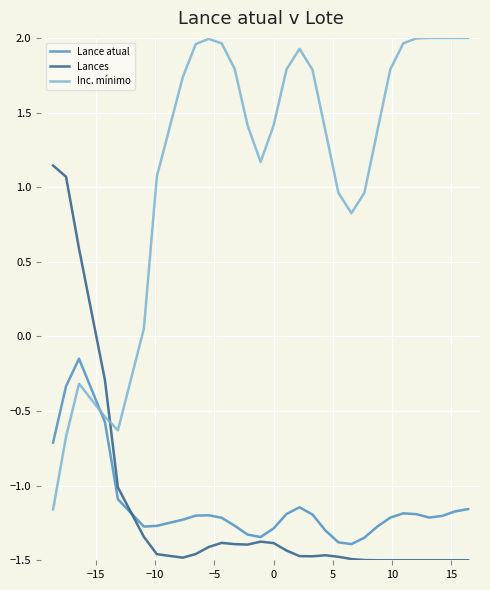

Which series has the largest total across all categories?

Inc. mínimo